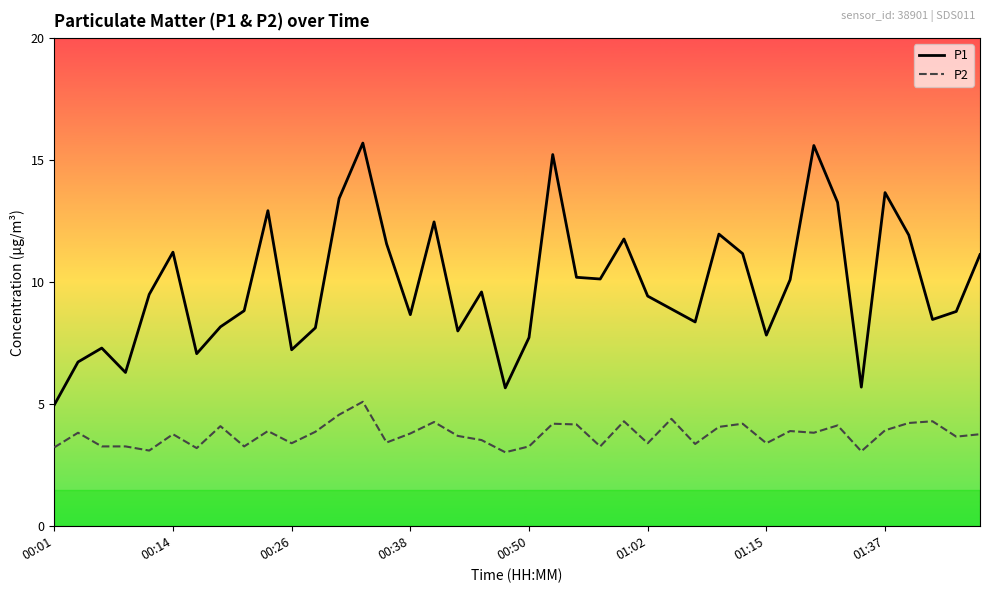

What is the minimum value shown in the chart?

3.0